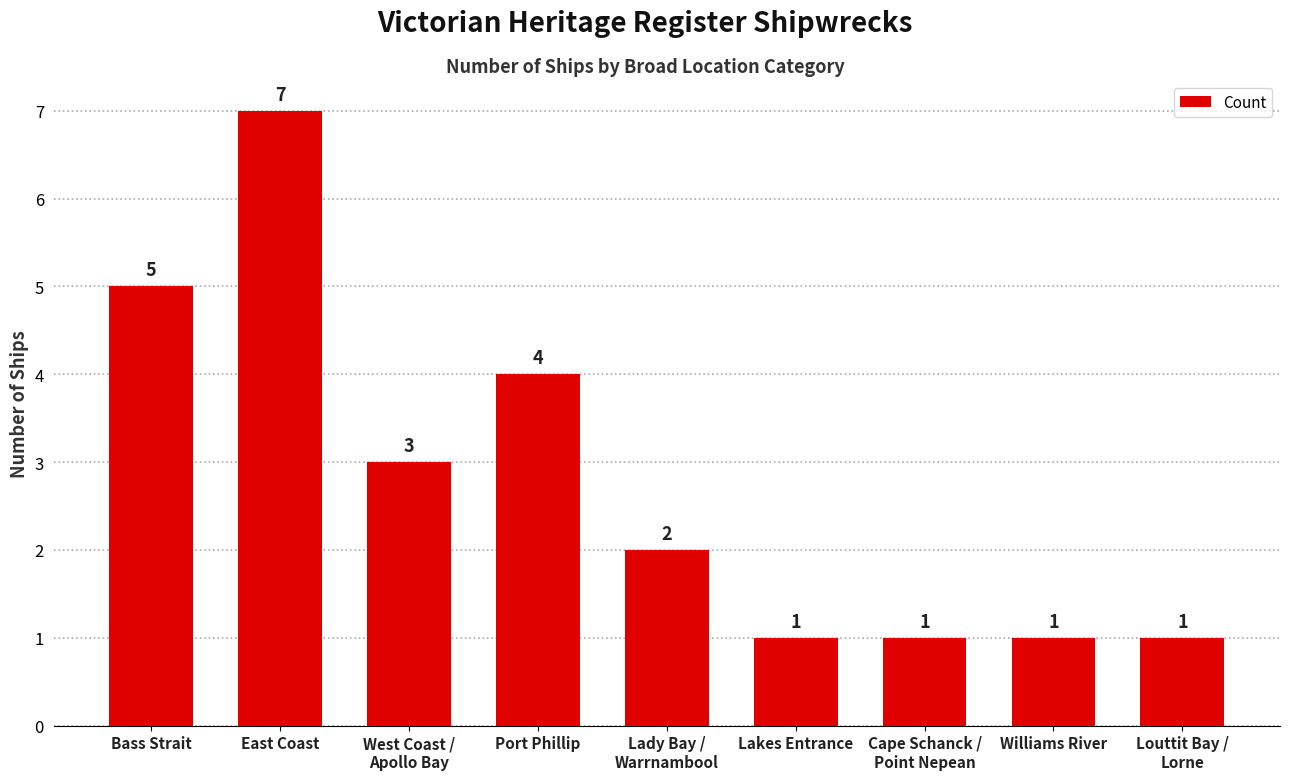

Reading left to right, extract all data points from this chart.

Bass Strait=5	East Coast=7	West Coast /
Apollo Bay=3	Port Phillip=4	Lady Bay /
Warrnambool=2	Lakes Entrance=1	Cape Schanck /
Point Nepean=1	Williams River=1	Louttit Bay /
Lorne=1